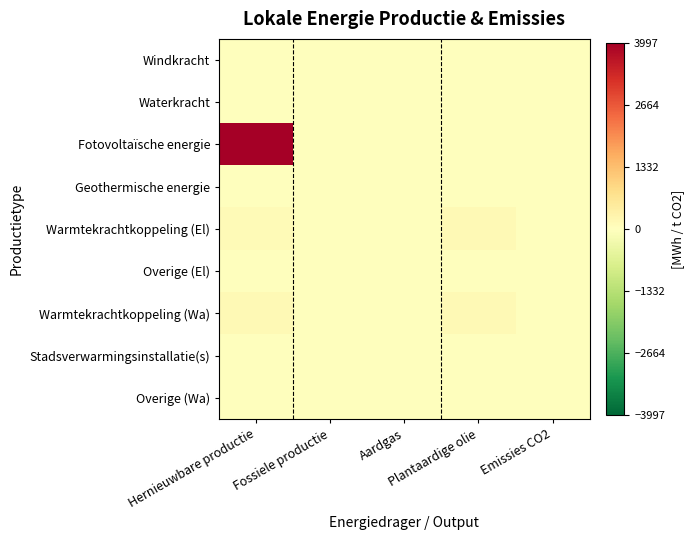

What is the maximum value shown in the chart?

3996.6